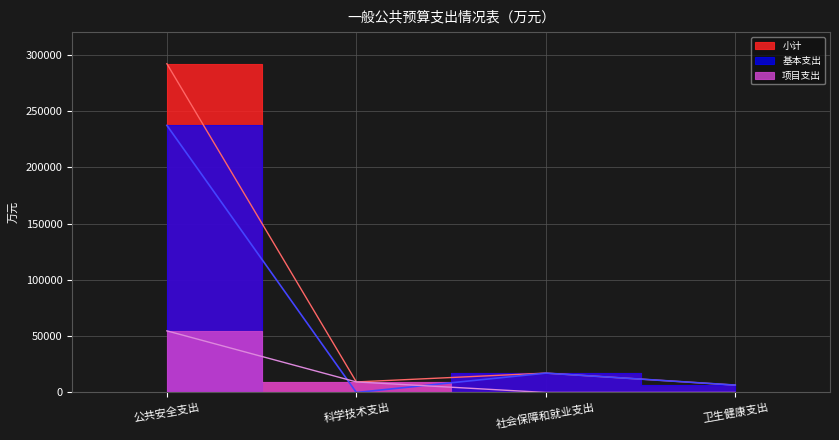

How many lines are shown in the chart?

3